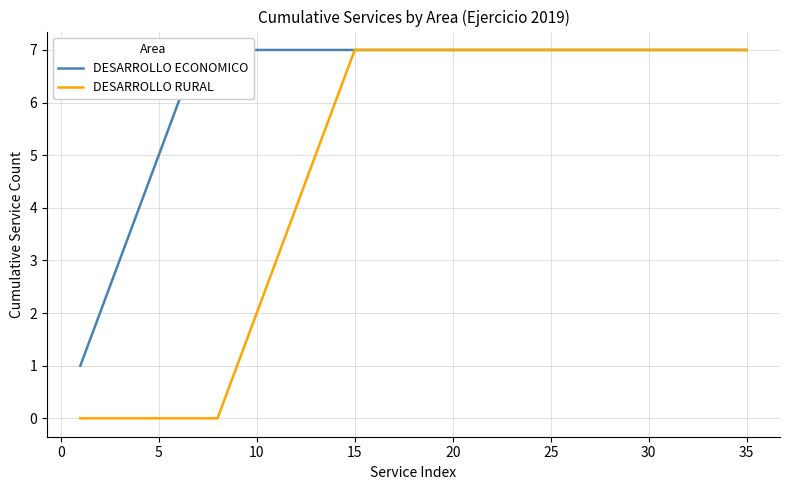

The value of DESARROLLO RURAL at 5 is -3. True or false?

False